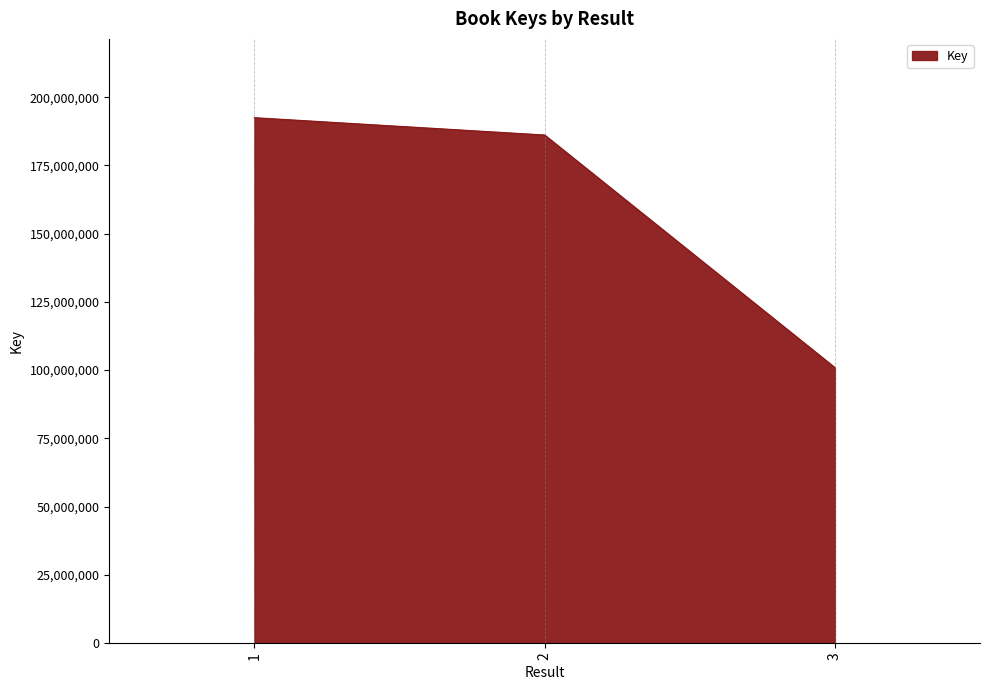

Is it true that the value at 2 is 271302264?

False